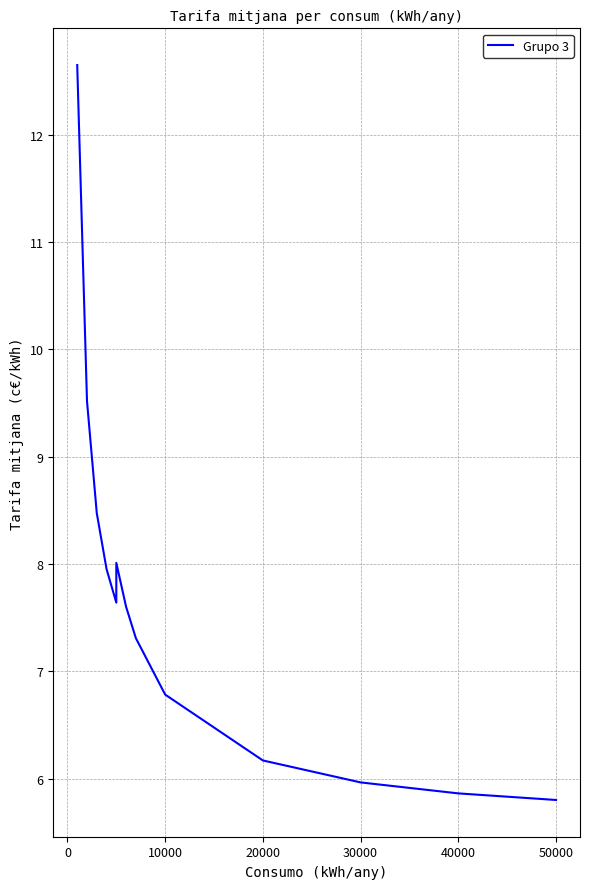

What is the greatest value displayed?

12.6